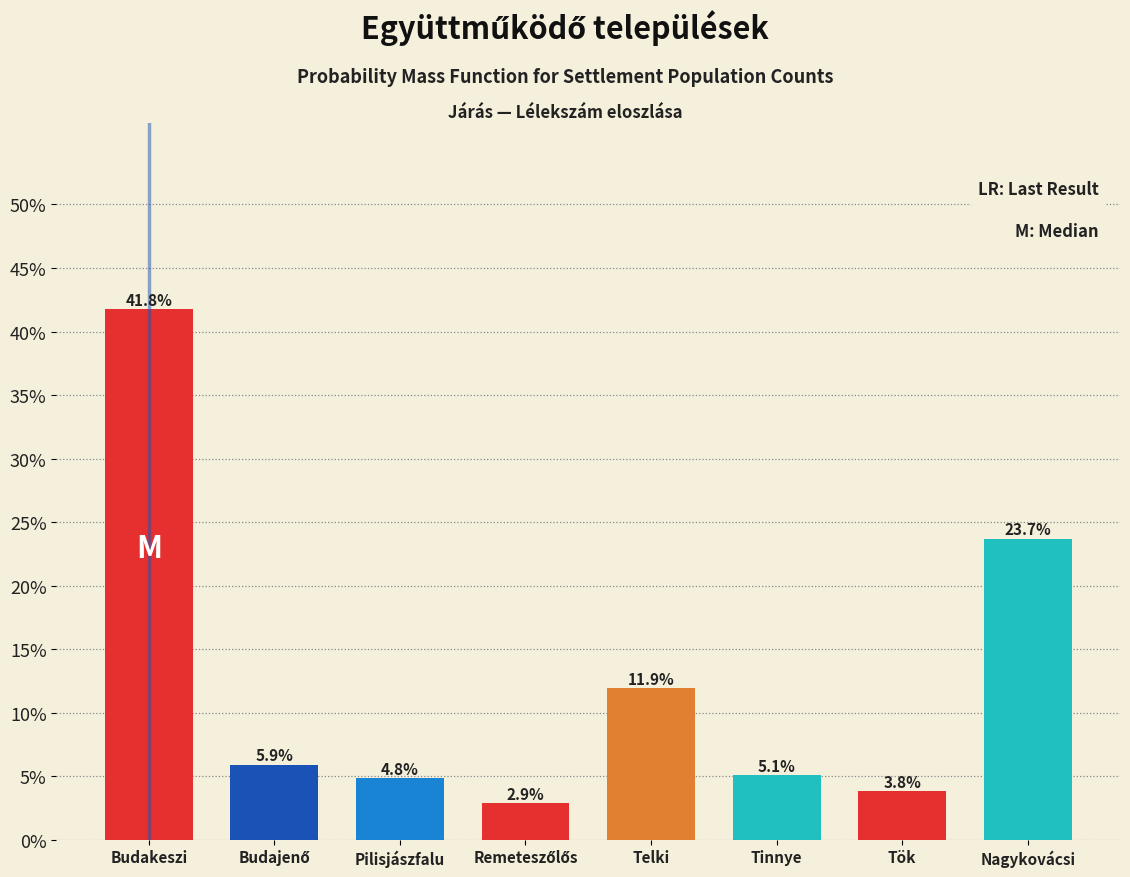

Are the bars horizontal?

No